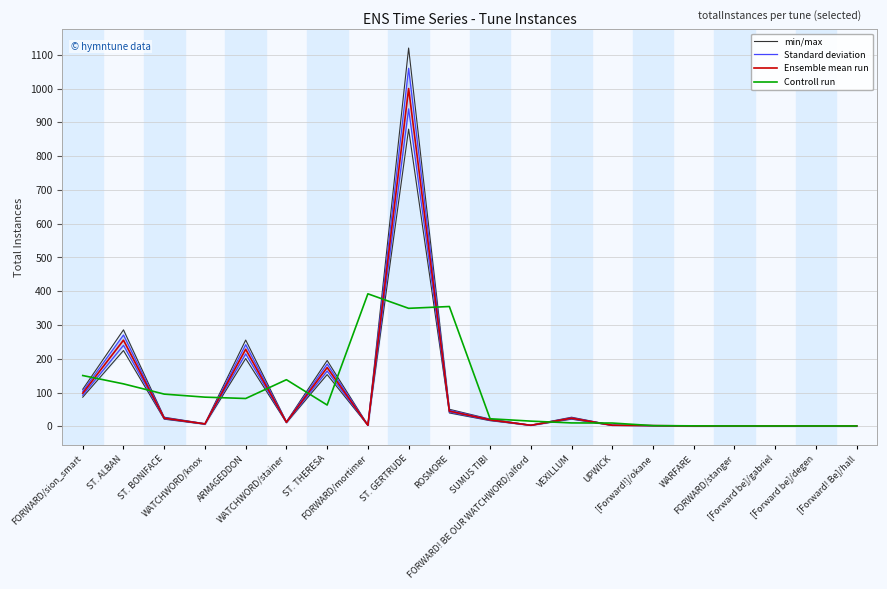

After their last crossing, which series has the higher values: Standard deviation or Controll run?

Controll run